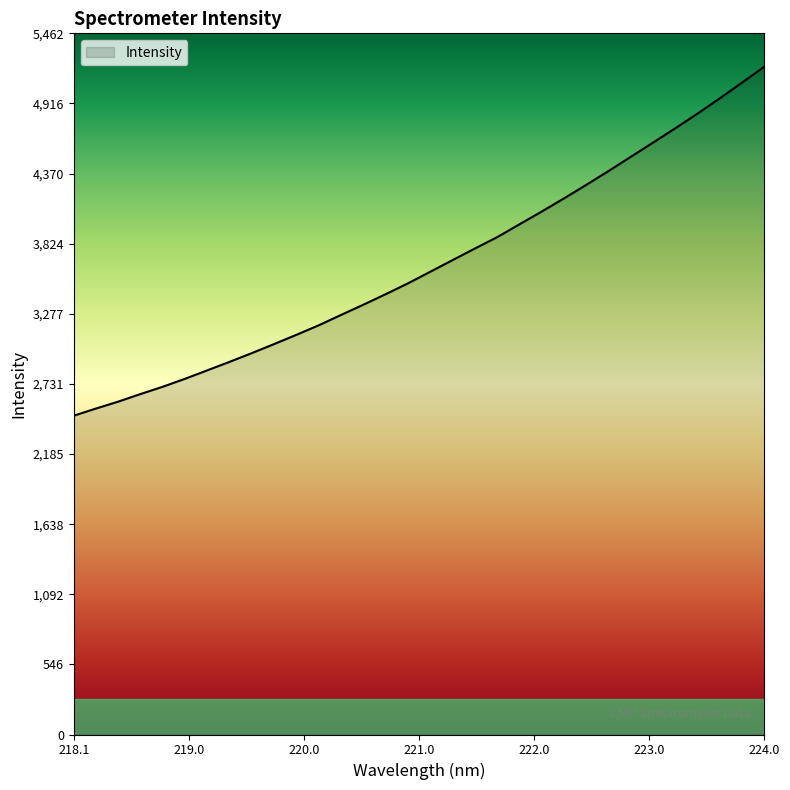

How many values are below 3605?

16